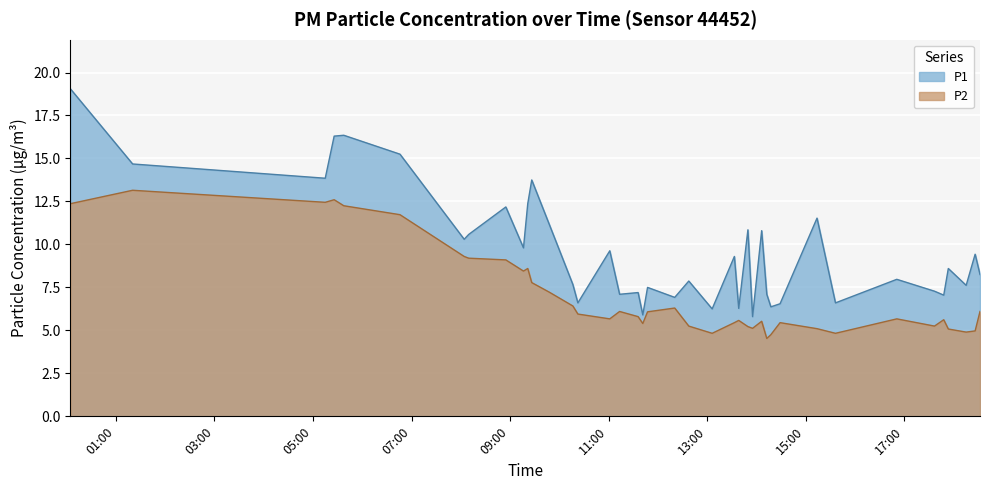

How many lines are shown in the chart?

2